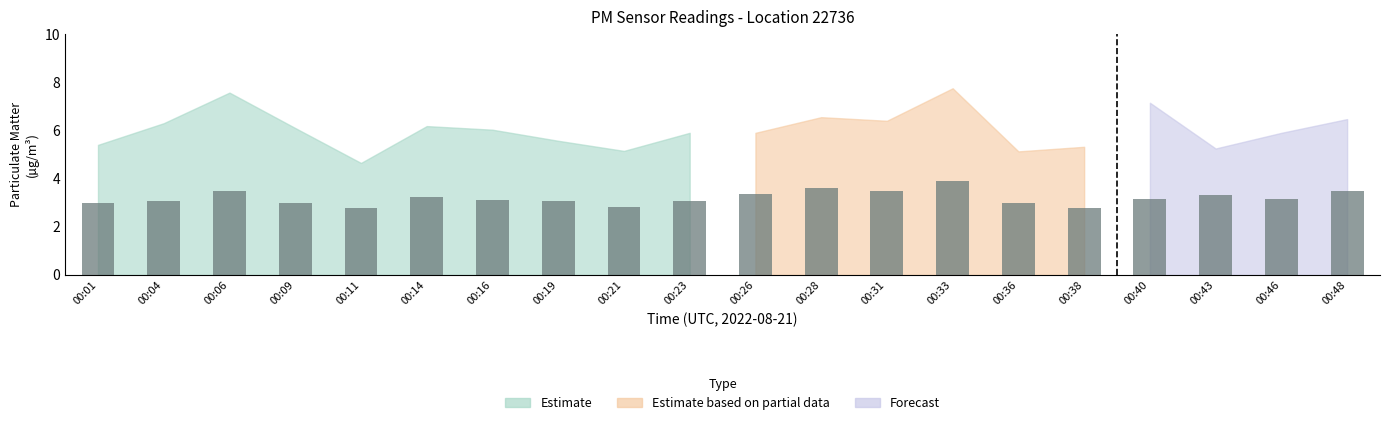

What is the sum of all P1 values?

120.7